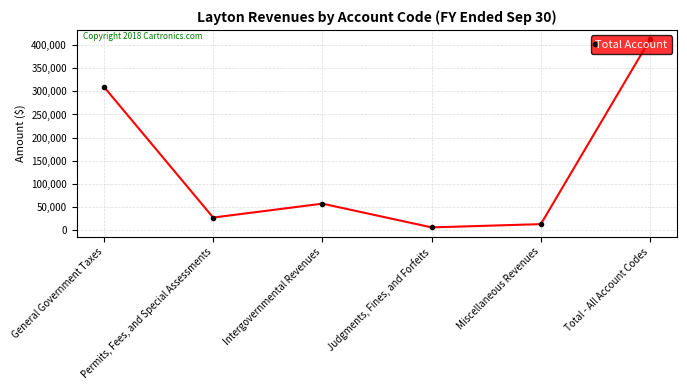

How many interior local peaks (higher than both neighbors) does the data have?

1